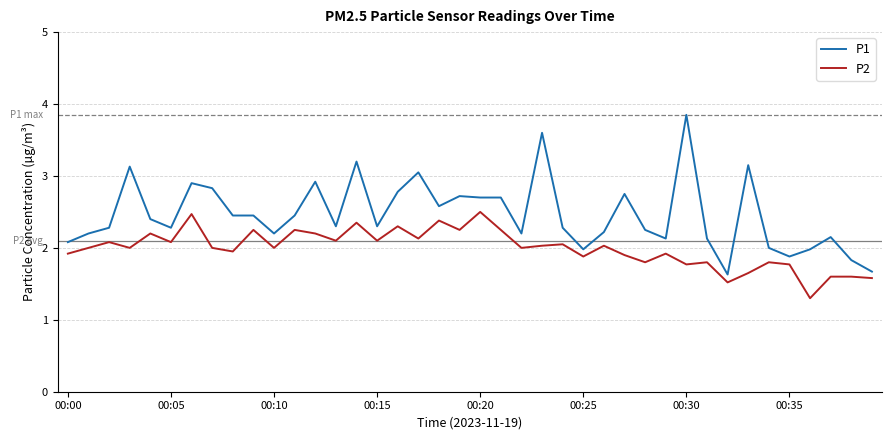

Which series has the widest spread of values?

P1